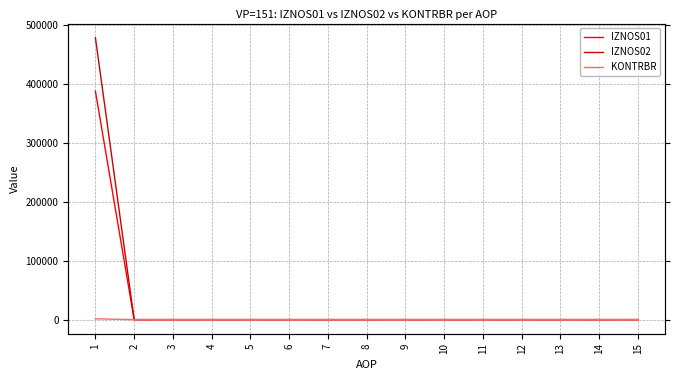

Which series has the largest total across all categories?

IZNOS02